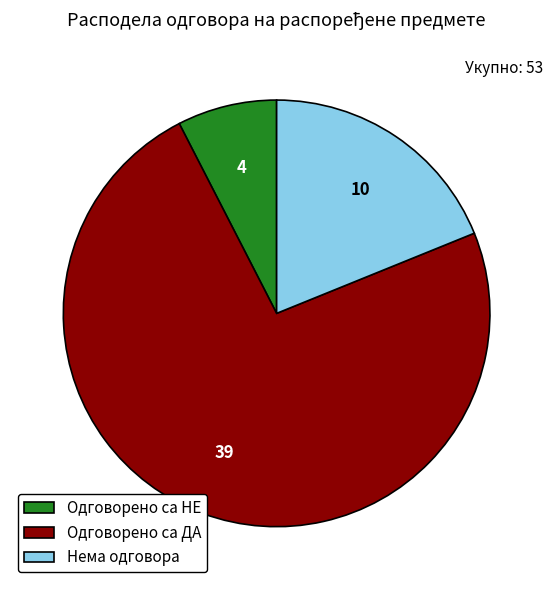

Combined, do Одговорено са ДА and Одговорено са НЕ account for over 50%?

Yes